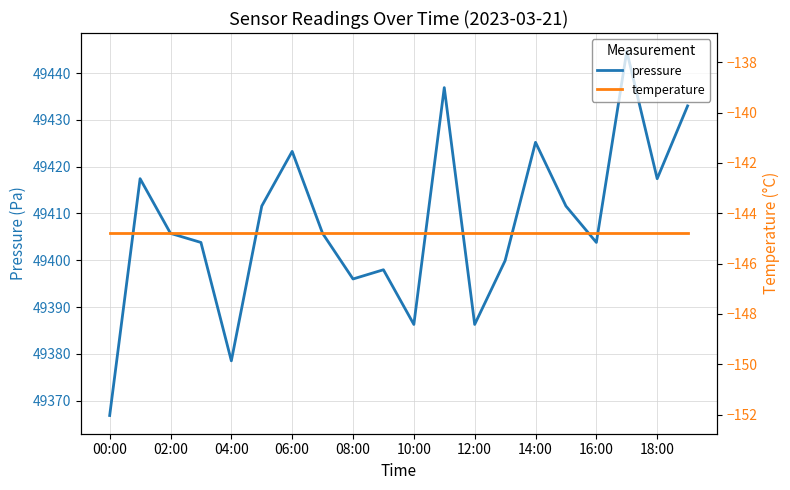

True or false: pressure and temperature intersect in this chart.

False